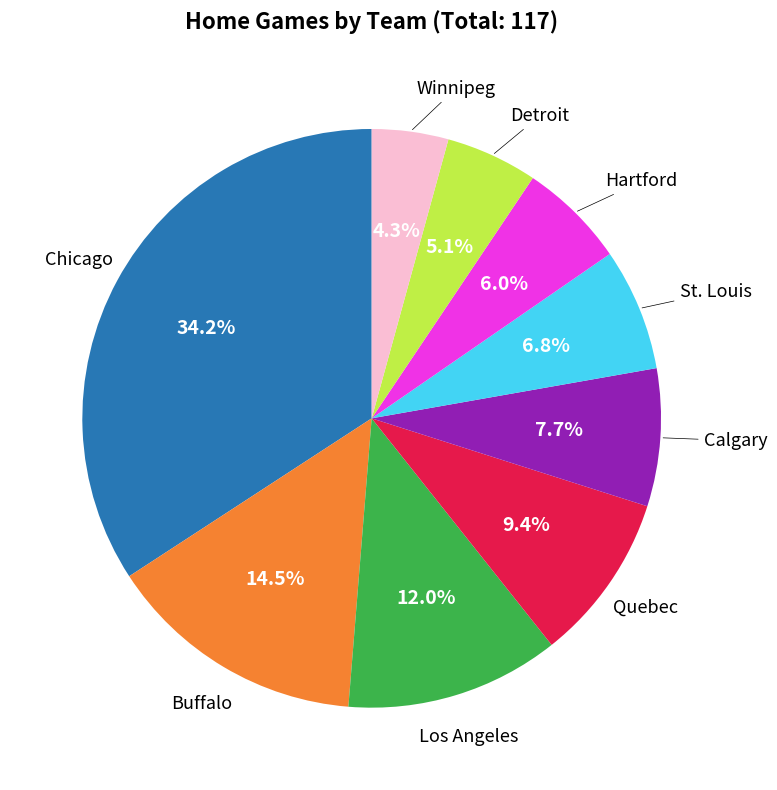

Is there a majority slice in this chart?

No